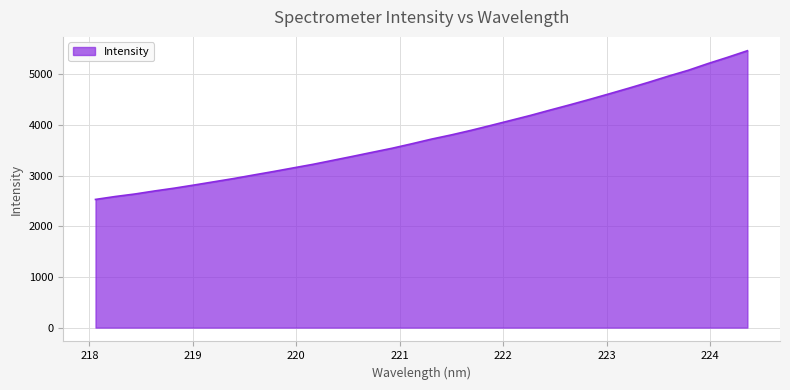

What is the maximum value shown in the chart?

5462.6